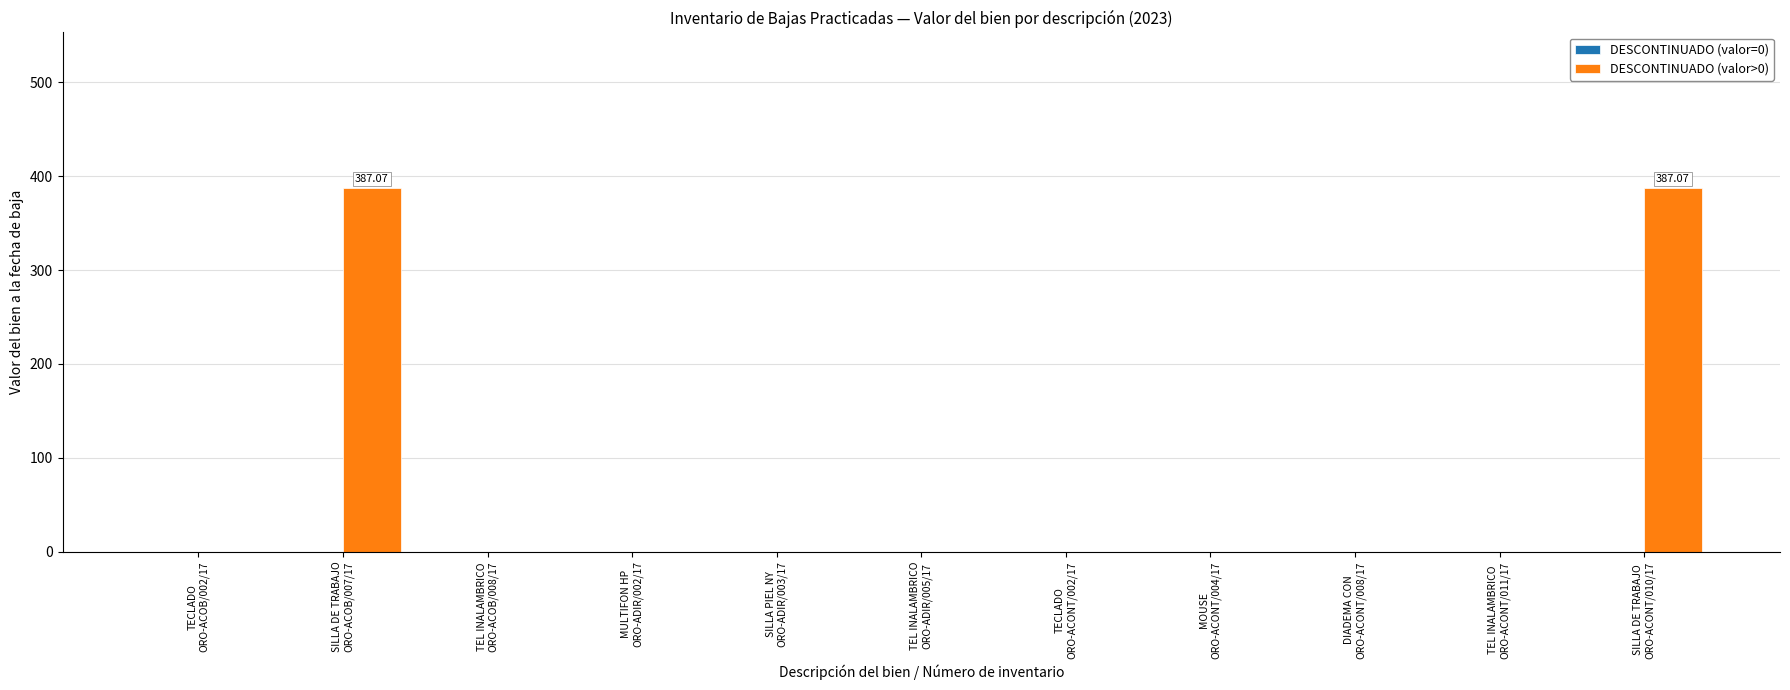

How many distinct data groups are displayed?

1